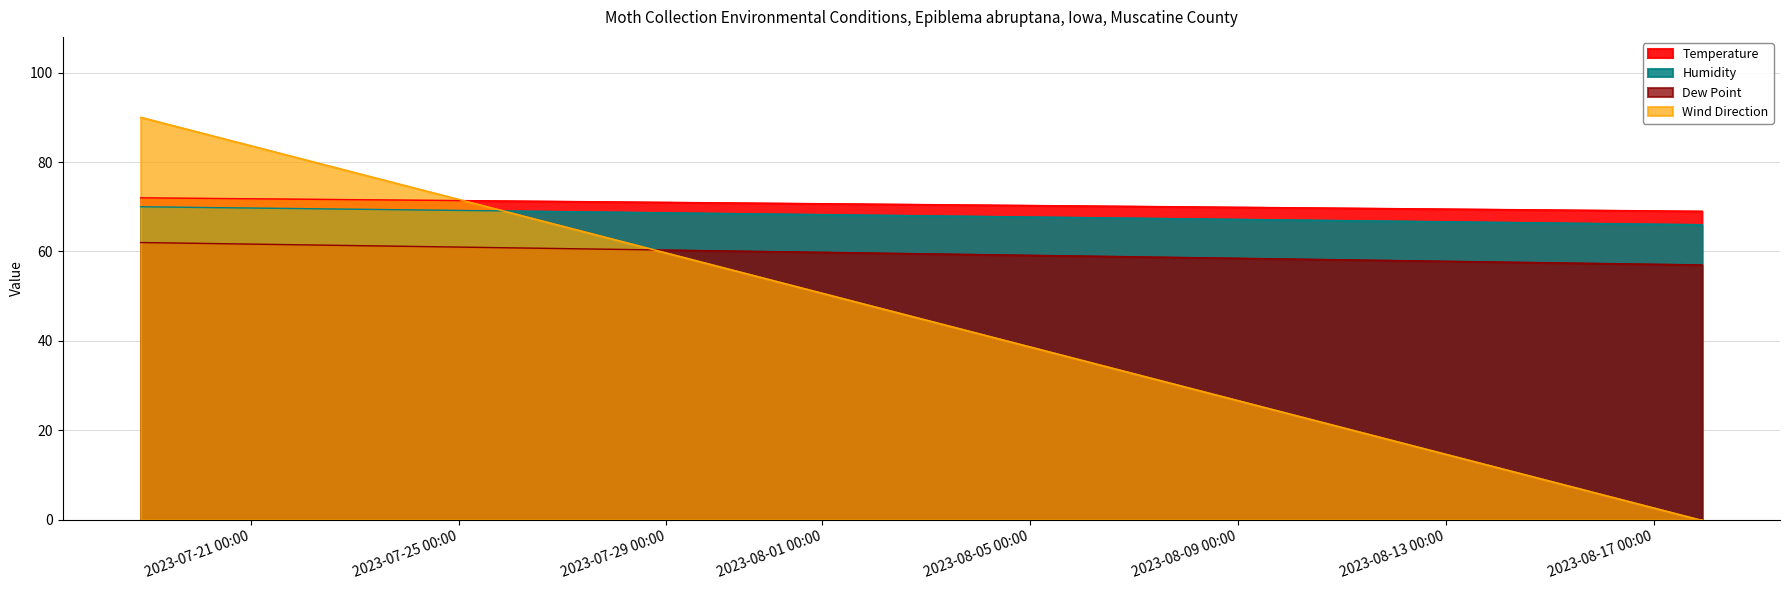

At which category is the sum across all series the highest?

2023-07-18 21:11:40